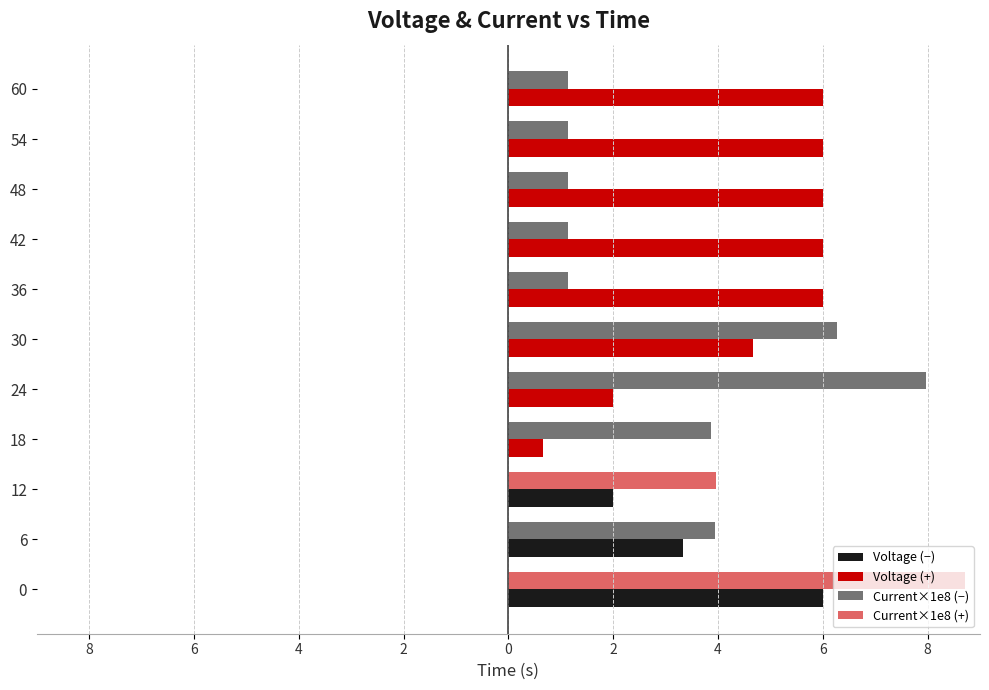

What is the sum of all Voltage (−) values?

11.3